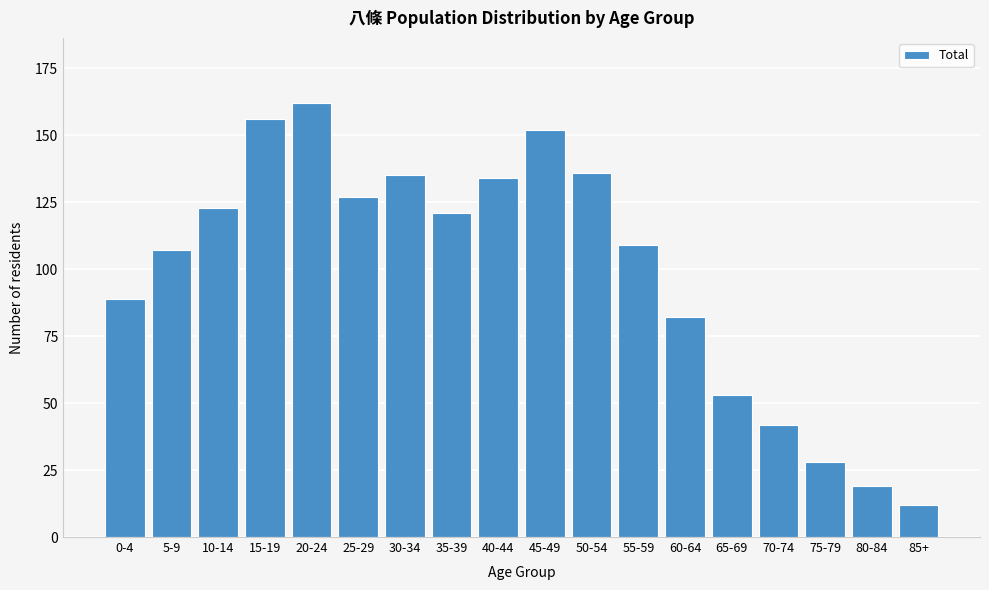

Reading left to right, transcribe all the data shown in this chart.

0-4=89	5-9=107	10-14=123	15-19=156	20-24=162	25-29=127	30-34=135	35-39=121	40-44=134	45-49=152	50-54=136	55-59=109	60-64=82	65-69=53	70-74=42	75-79=28	80-84=19	85+=12